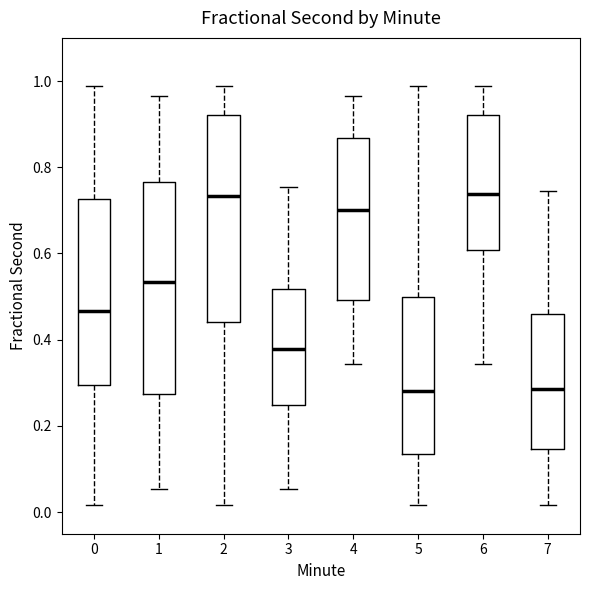

Reading left to right, transcribe this box plot: for each box, give where its median line is, the range the box spans, and where its two whiskers end, as read against the y-axis. The values are not printed on the chart, so give them approximately, as read against the axis.

0: median 0.46, box 0.30 to 0.72, whiskers 0.02 to 0.98
1: median 0.54, box 0.28 to 0.76, whiskers 0.06 to 0.96
2: median 0.74, box 0.44 to 0.92, whiskers 0.02 to 0.98
3: median 0.38, box 0.24 to 0.52, whiskers 0.06 to 0.76
4: median 0.70, box 0.50 to 0.86, whiskers 0.34 to 0.96
5: median 0.28, box 0.14 to 0.50, whiskers 0.02 to 0.98
6: median 0.74, box 0.60 to 0.92, whiskers 0.34 to 0.98
7: median 0.28, box 0.14 to 0.46, whiskers 0.02 to 0.74